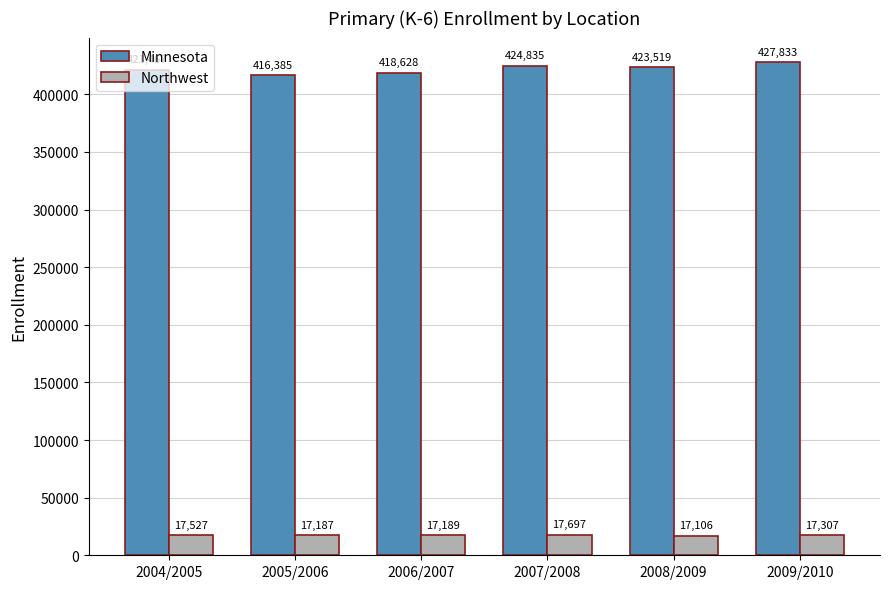

Which series has the largest total across all categories?

Minnesota